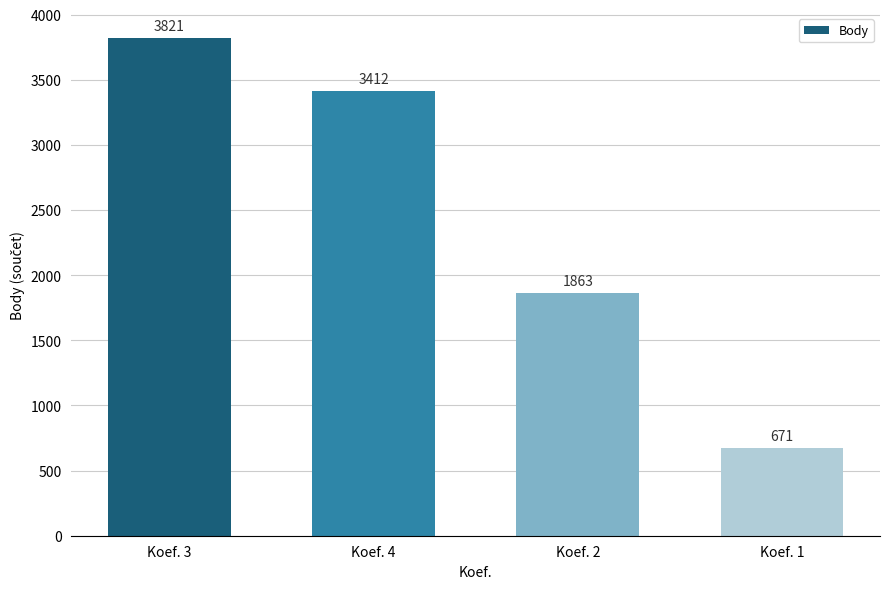

How many series are shown in this chart?

1